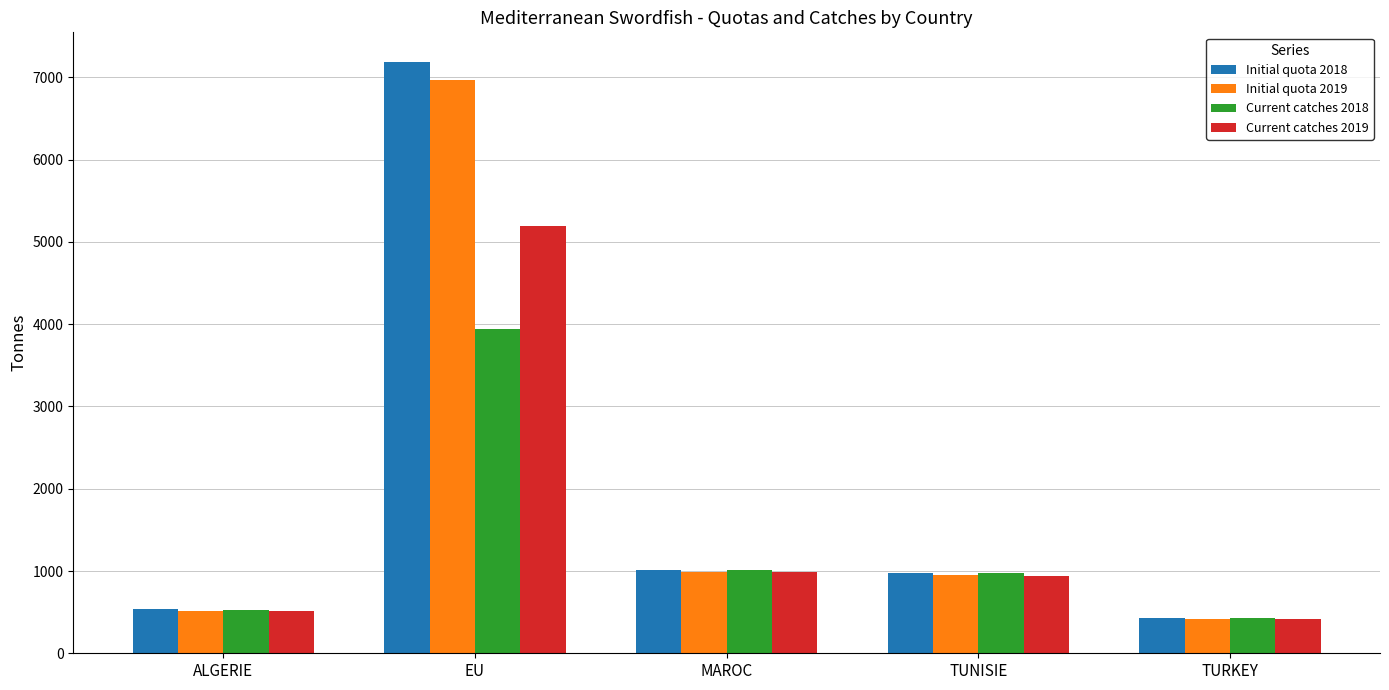

What is the value of the Initial quota 2019 bar at the 4th from the left?

948.1